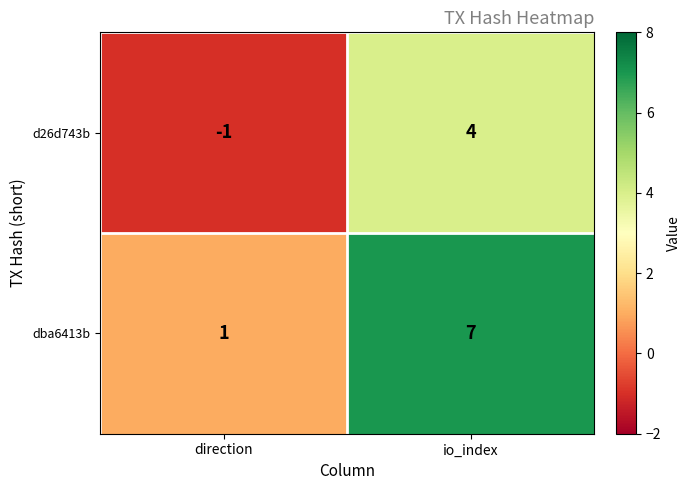

How many categories are shown in the chart?

2